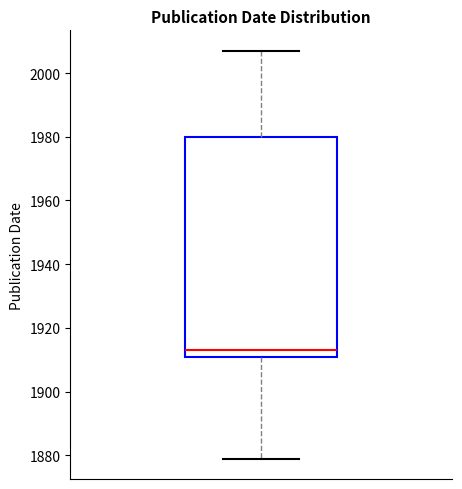

Read this box plot against the y-axis: the position of the median line, the range covered by the box, and the ends of both whiskers. The values are not printed on the chart, so give them approximately, as read against the axis.

median 1914, box 1912 to 1980, whiskers 1880 to 2008